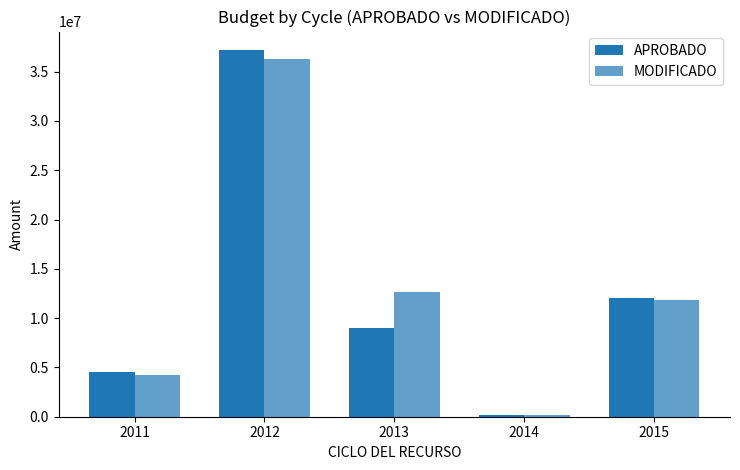

Which series has the largest total across all categories?

MODIFICADO